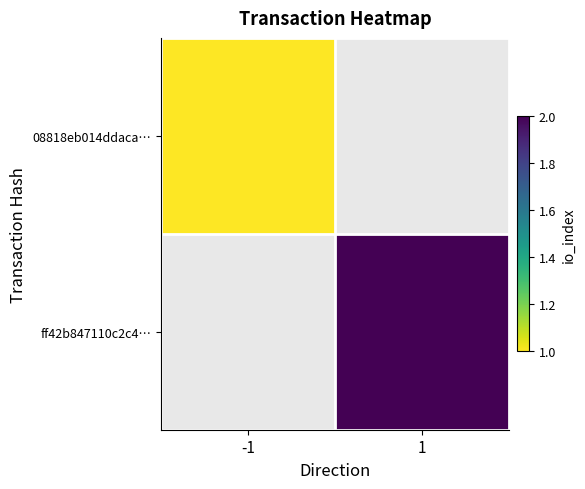

What is the lowest value of the 08818eb014ddaca… series?

1.0